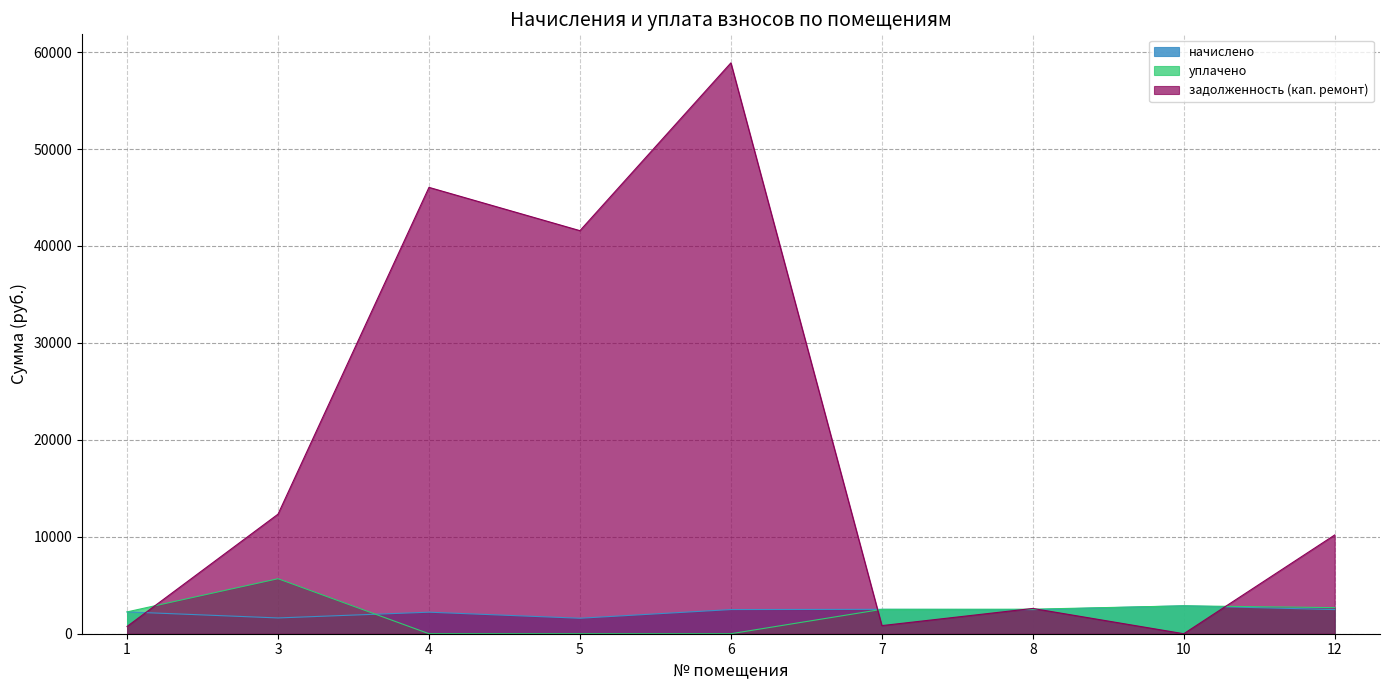

How many data points in начислено are less than 2485?

4